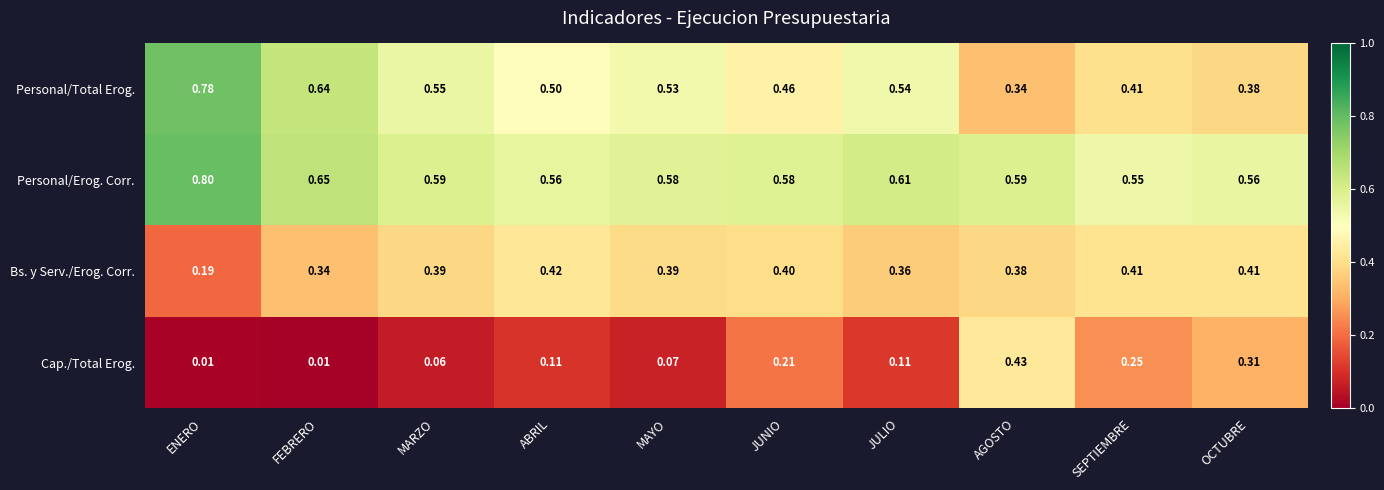

Rank the series by their maximum value, from lowest to highest.

Bs. y Serv./Erog. Corr., Cap./Total Erog., Personal/Total Erog., Personal/Erog. Corr.